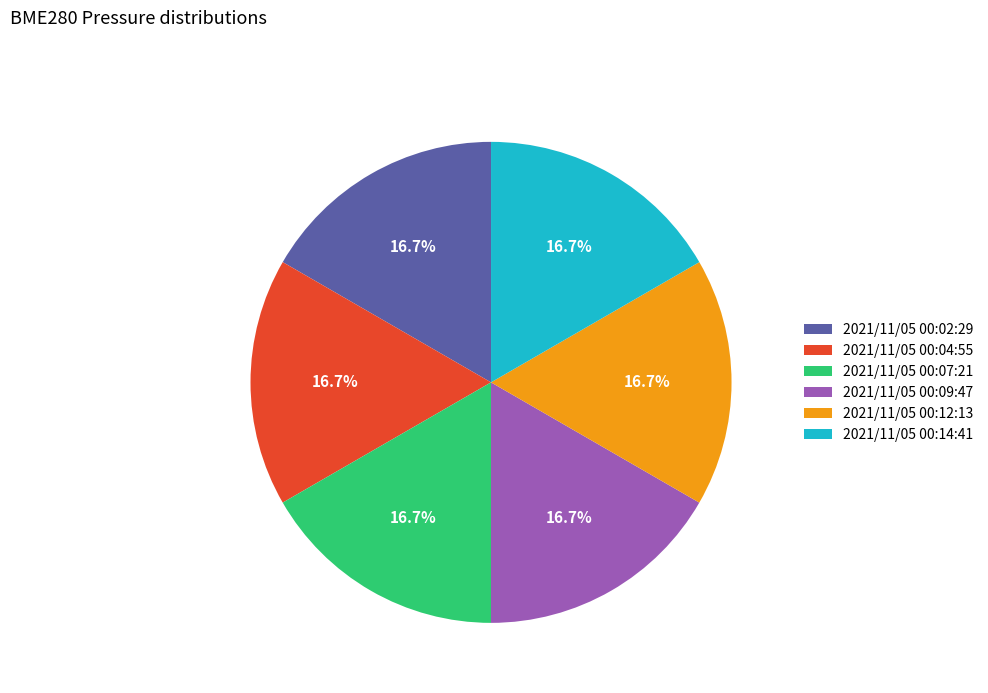

Is there a majority slice in this chart?

No